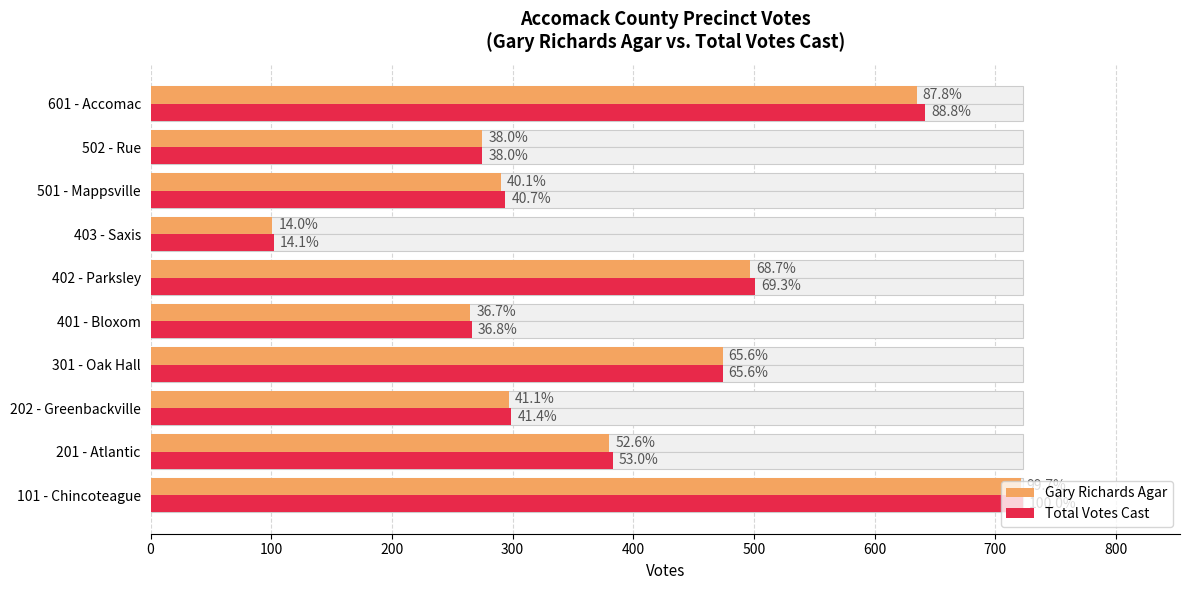

Are the bars horizontal?

Yes